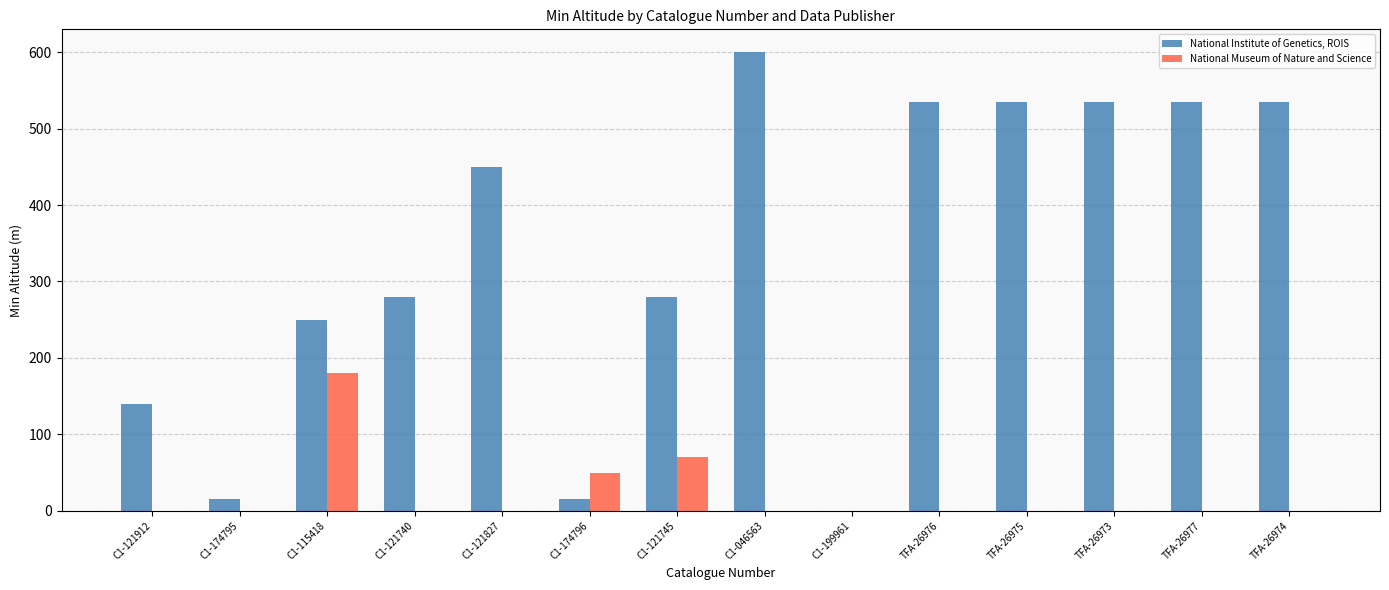

Is the value of National Institute of Genetics, ROIS at C1-174796 greater than the value of National Museum of Nature and Science at TFA-26977?

Yes